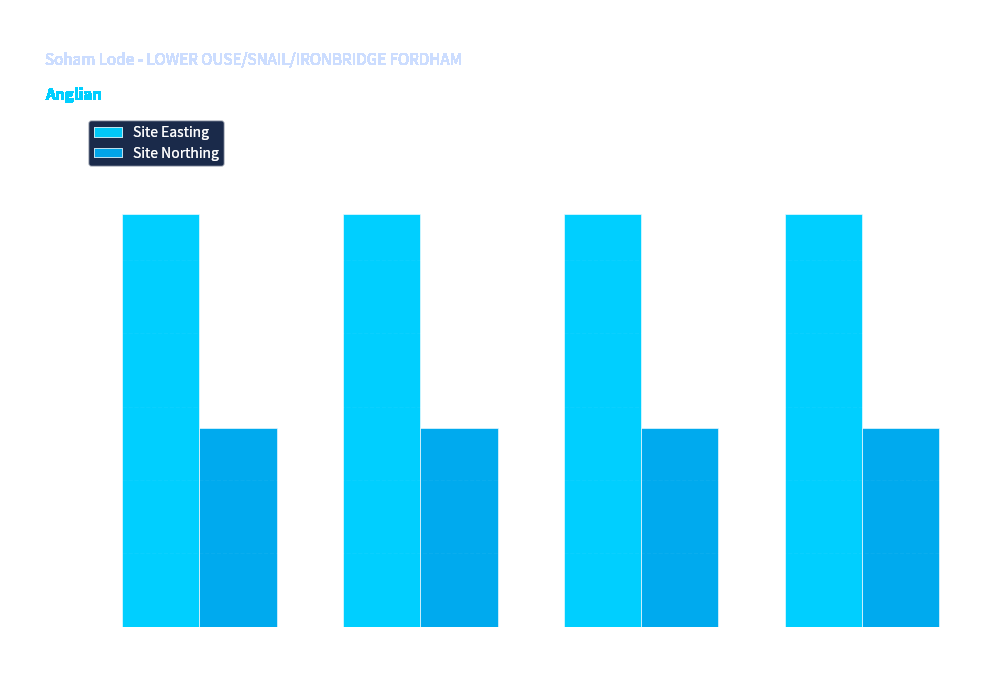

True or false: Site Easting has a value of 563025 at 2010.

True